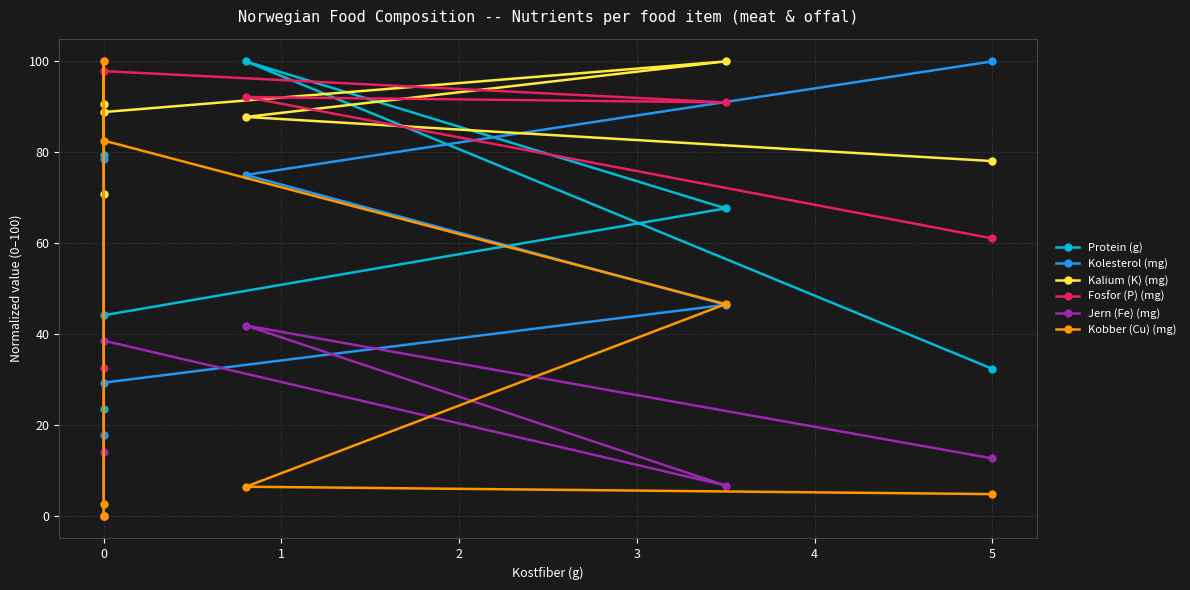

In Jern (Fe) (mg), how many points are lower than both neighbors (excluding endpoints)?

2